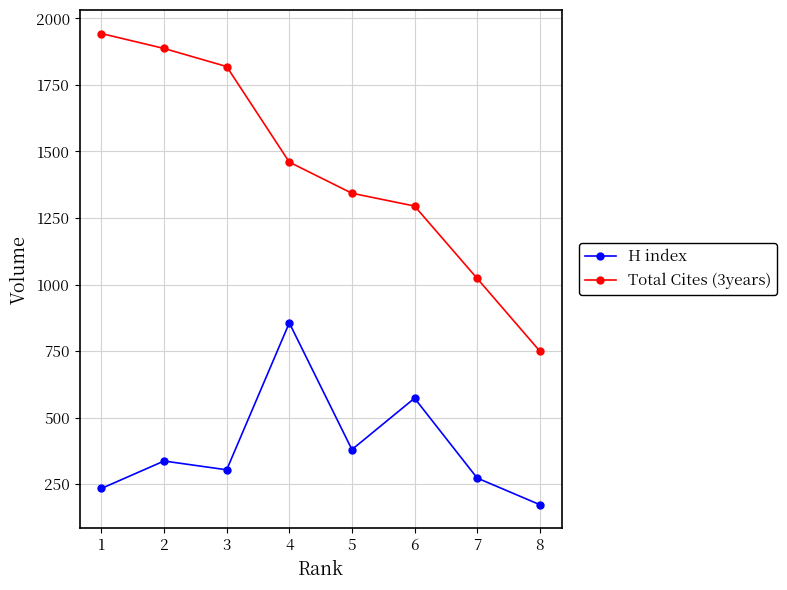

What is the maximum value shown in the chart?

1943